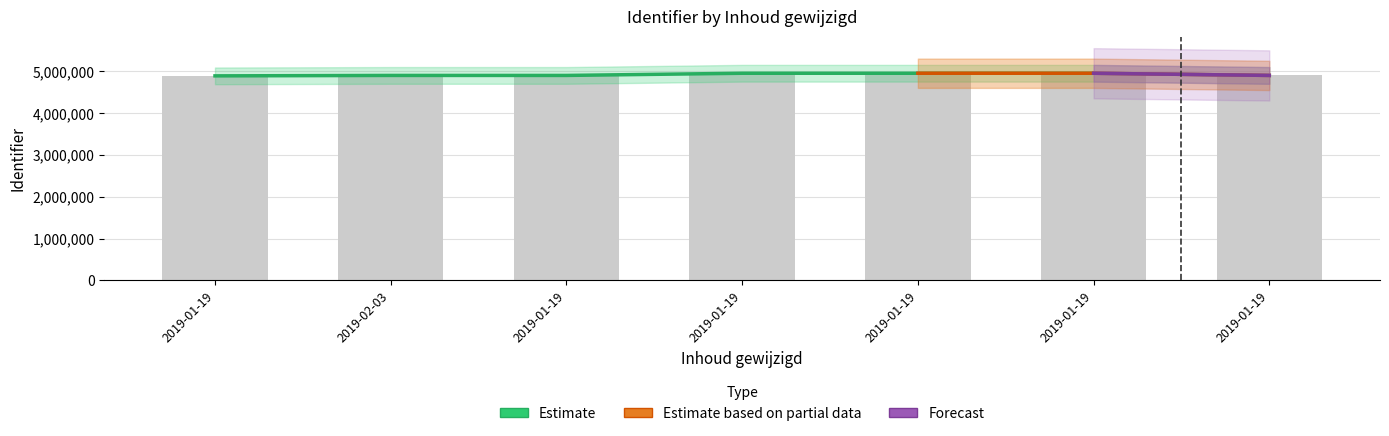

What is the label of the 1st bar from the right?

2019-01-19